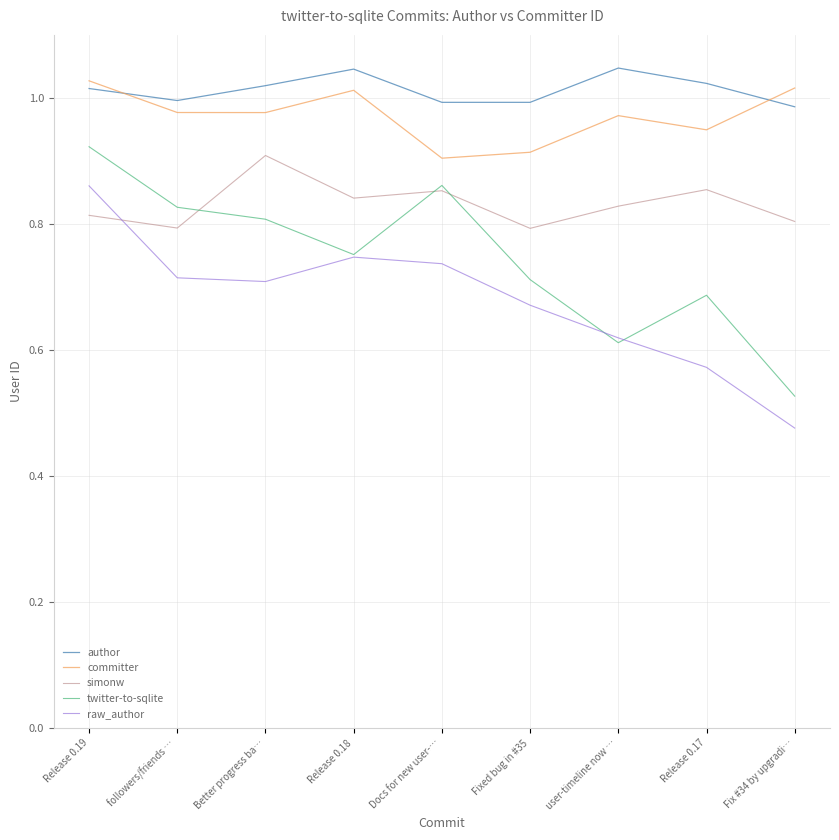

What is the difference between the maximum and minimum values in the twitter-to-sqlite series?

0.4